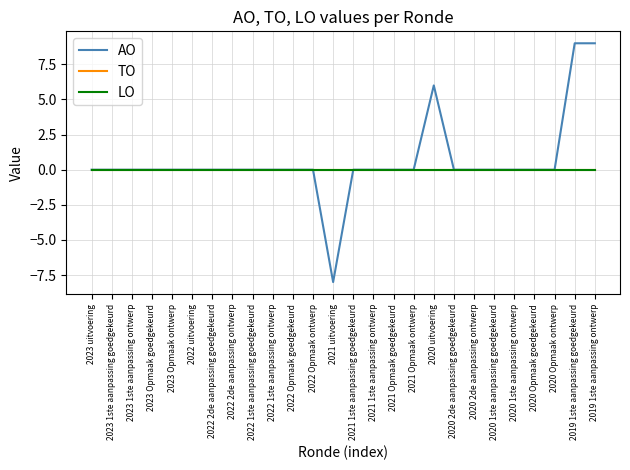

Reading left to right, list all the values displayed in this chart.

AO: 2023 uitvoering=0	2023 1ste aanpassing goedgekeurd=0	2023 1ste aanpassing ontwerp=0	2023 Opmaak goedgekeurd=0	2023 Opmaak ontwerp=0	2022 uitvoering=0	2022 2de aanpassing goedgekeurd=0	2022 2de aanpassing ontwerp=0	2022 1ste aanpassing goedgekeurd=0	2022 1ste aanpassing ontwerp=0	2022 Opmaak goedgekeurd=0	2022 Opmaak ontwerp=0	2021 uitvoering=-8	2021 1ste aanpassing goedgekeurd=0	2021 1ste aanpassing ontwerp=0	2021 Opmaak goedgekeurd=0	2021 Opmaak ontwerp=0	2020 uitvoering=6	2020 2de aanpassing goedgekeurd=0	2020 2de aanpassing ontwerp=0	2020 1ste aanpassing goedgekeurd=0	2020 1ste aanpassing ontwerp=0	2020 Opmaak goedgekeurd=0	2020 Opmaak ontwerp=0	2019 1ste aanpassing goedgekeurd=9	2019 1ste aanpassing ontwerp=9
TO: 2023 uitvoering=0	2023 1ste aanpassing goedgekeurd=0	2023 1ste aanpassing ontwerp=0	2023 Opmaak goedgekeurd=0	2023 Opmaak ontwerp=0	2022 uitvoering=0	2022 2de aanpassing goedgekeurd=0	2022 2de aanpassing ontwerp=0	2022 1ste aanpassing goedgekeurd=0	2022 1ste aanpassing ontwerp=0	2022 Opmaak goedgekeurd=0	2022 Opmaak ontwerp=0	2021 uitvoering=0	2021 1ste aanpassing goedgekeurd=0	2021 1ste aanpassing ontwerp=0	2021 Opmaak goedgekeurd=0	2021 Opmaak ontwerp=0	2020 uitvoering=0	2020 2de aanpassing goedgekeurd=0	2020 2de aanpassing ontwerp=0	2020 1ste aanpassing goedgekeurd=0	2020 1ste aanpassing ontwerp=0	2020 Opmaak goedgekeurd=0	2020 Opmaak ontwerp=0	2019 1ste aanpassing goedgekeurd=0	2019 1ste aanpassing ontwerp=0
LO: 2023 uitvoering=0	2023 1ste aanpassing goedgekeurd=0	2023 1ste aanpassing ontwerp=0	2023 Opmaak goedgekeurd=0	2023 Opmaak ontwerp=0	2022 uitvoering=0	2022 2de aanpassing goedgekeurd=0	2022 2de aanpassing ontwerp=0	2022 1ste aanpassing goedgekeurd=0	2022 1ste aanpassing ontwerp=0	2022 Opmaak goedgekeurd=0	2022 Opmaak ontwerp=0	2021 uitvoering=0	2021 1ste aanpassing goedgekeurd=0	2021 1ste aanpassing ontwerp=0	2021 Opmaak goedgekeurd=0	2021 Opmaak ontwerp=0	2020 uitvoering=0	2020 2de aanpassing goedgekeurd=0	2020 2de aanpassing ontwerp=0	2020 1ste aanpassing goedgekeurd=0	2020 1ste aanpassing ontwerp=0	2020 Opmaak goedgekeurd=0	2020 Opmaak ontwerp=0	2019 1ste aanpassing goedgekeurd=0	2019 1ste aanpassing ontwerp=0